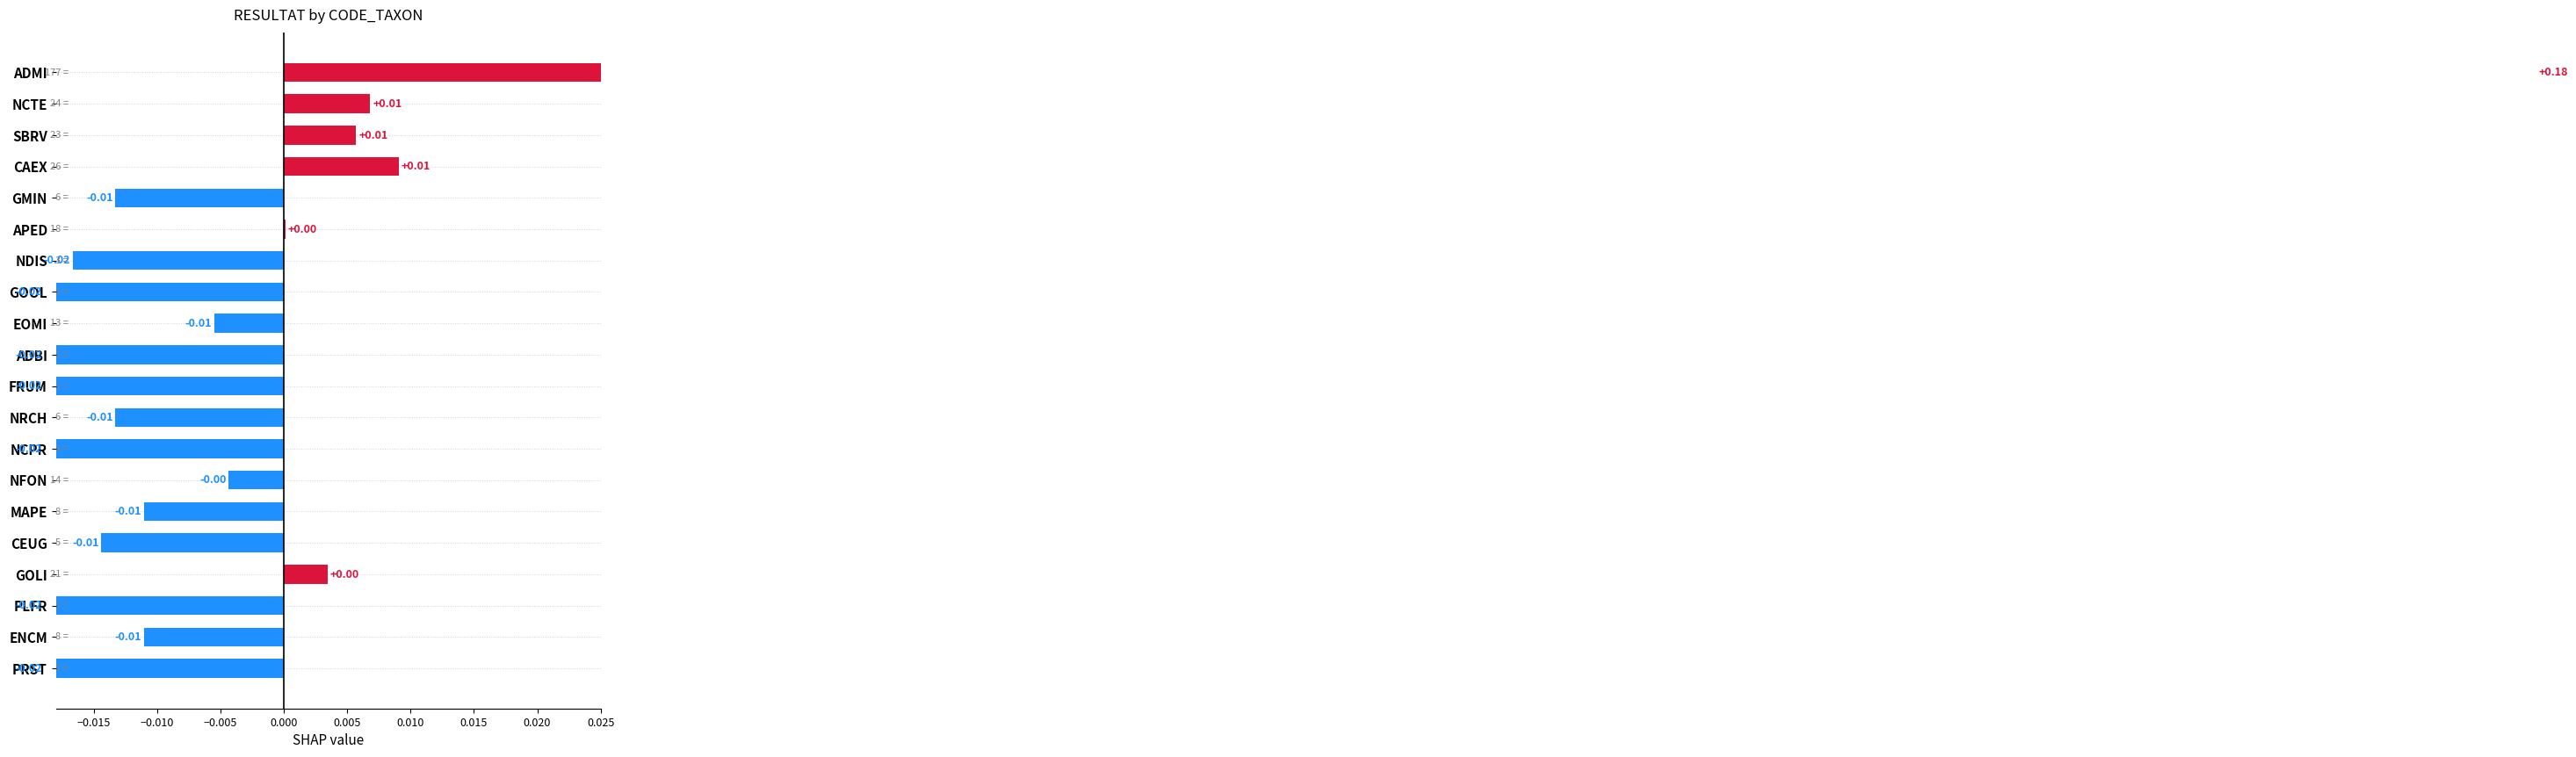

How many values are below zero?

14